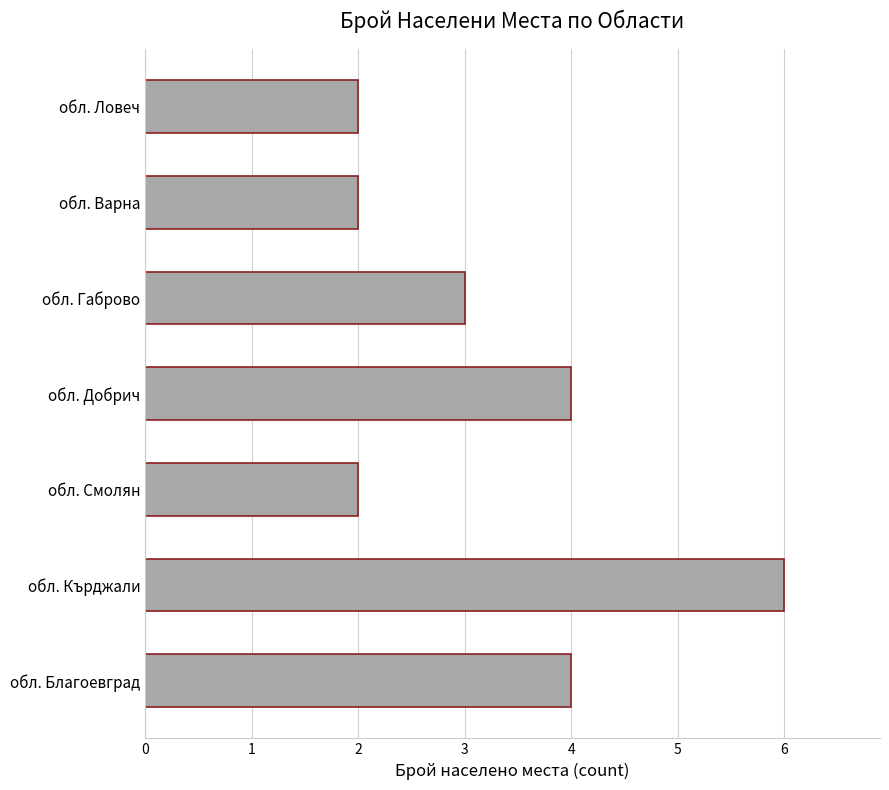

Reading bottom to top, list all the values displayed in this chart.

обл. Благоевград=4	обл. Кърджали=6	обл. Смолян=2	обл. Добрич=4	обл. Габрово=3	обл. Варна=2	обл. Ловеч=2